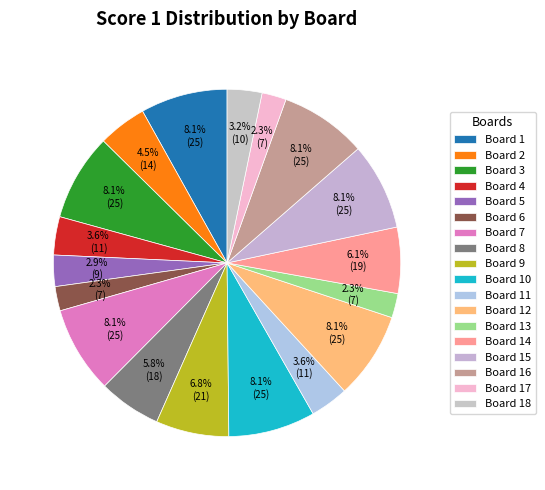

Count the number of slices in the pie.

18